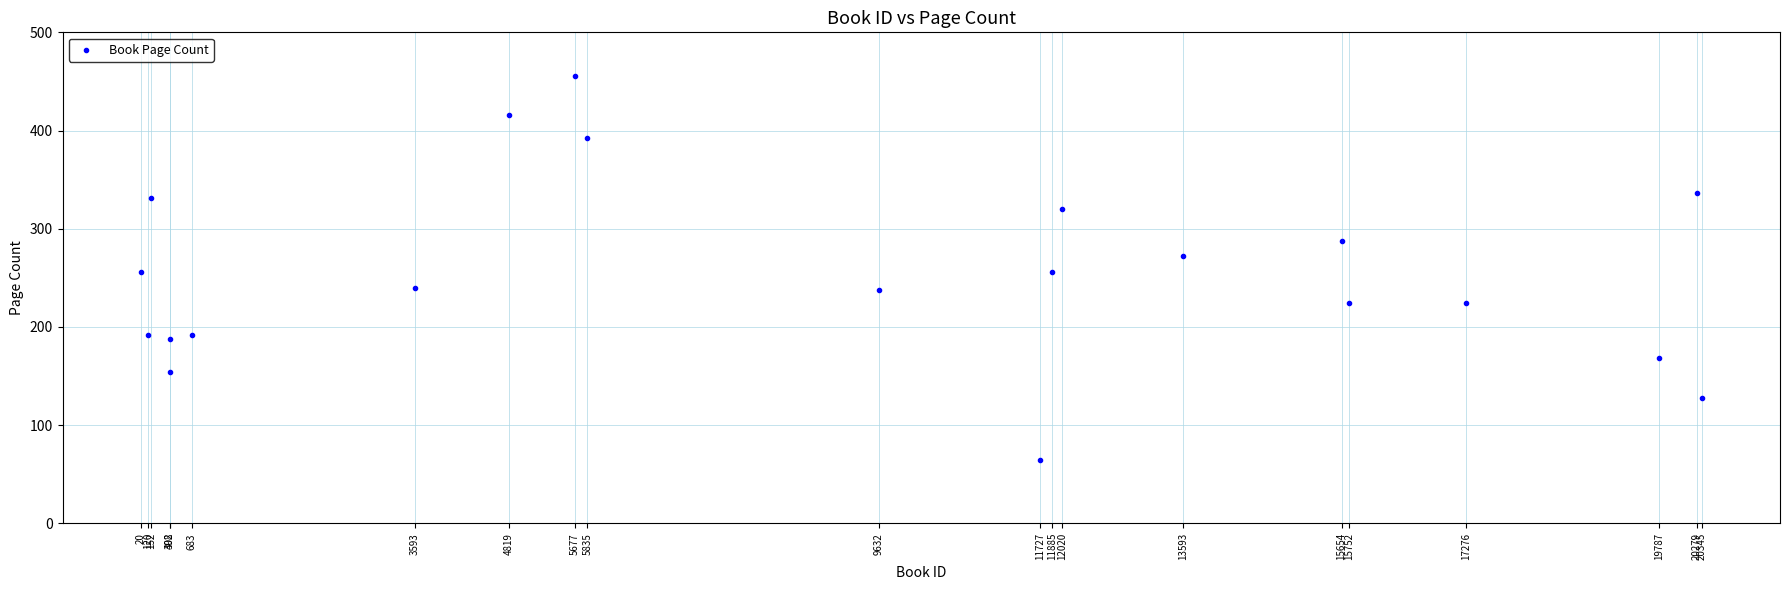

What is the range of Y values (max minus min)?

392